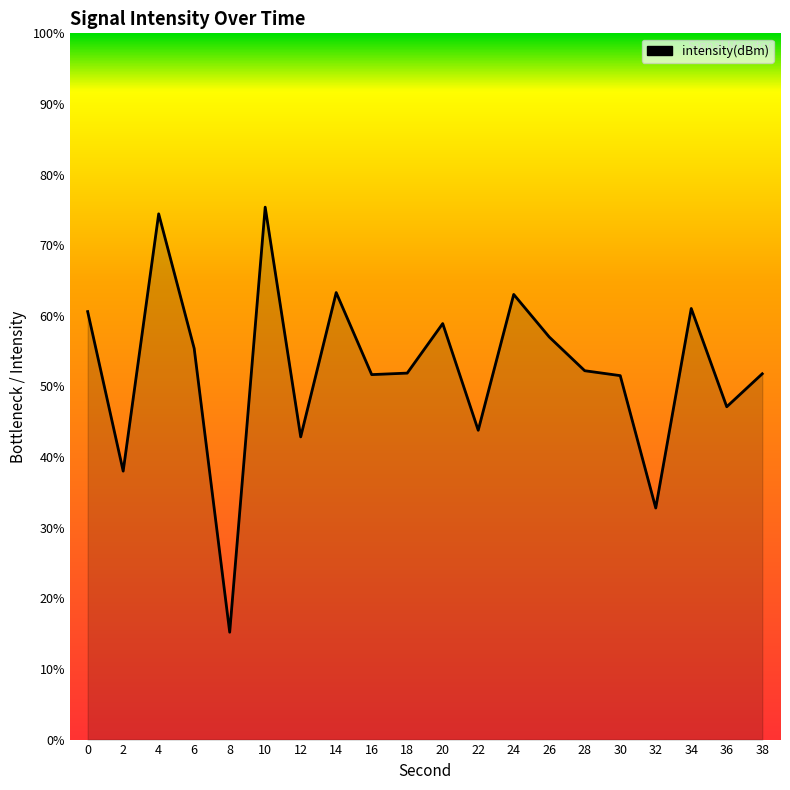

How many lines are shown in the chart?

1